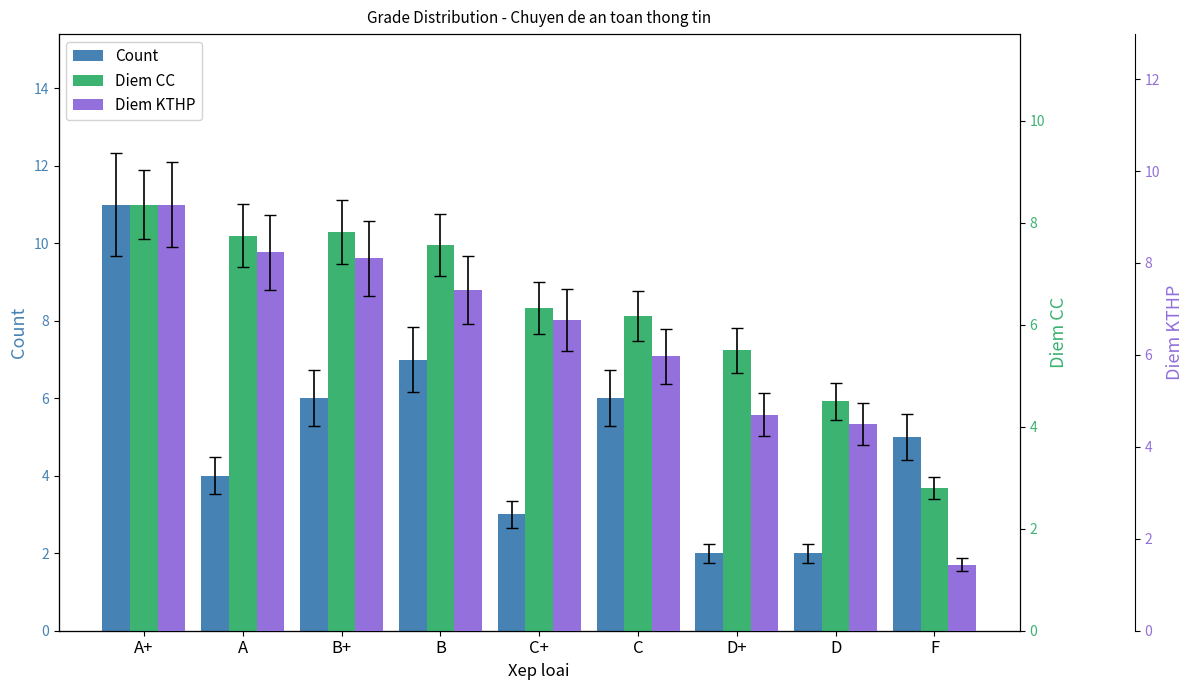

What is the label of the 6th bar from the right?

B